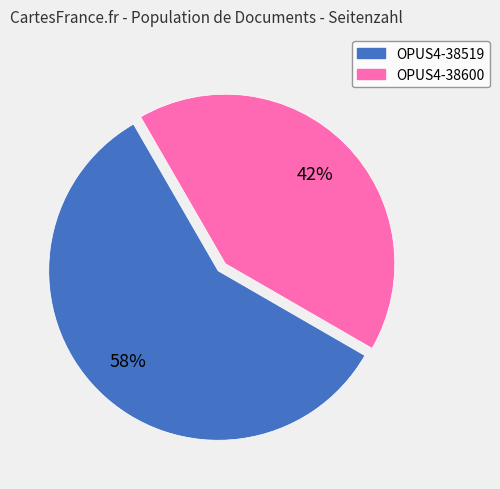

Rank the categories by value from lowest to highest.

OPUS4-38600, OPUS4-38519